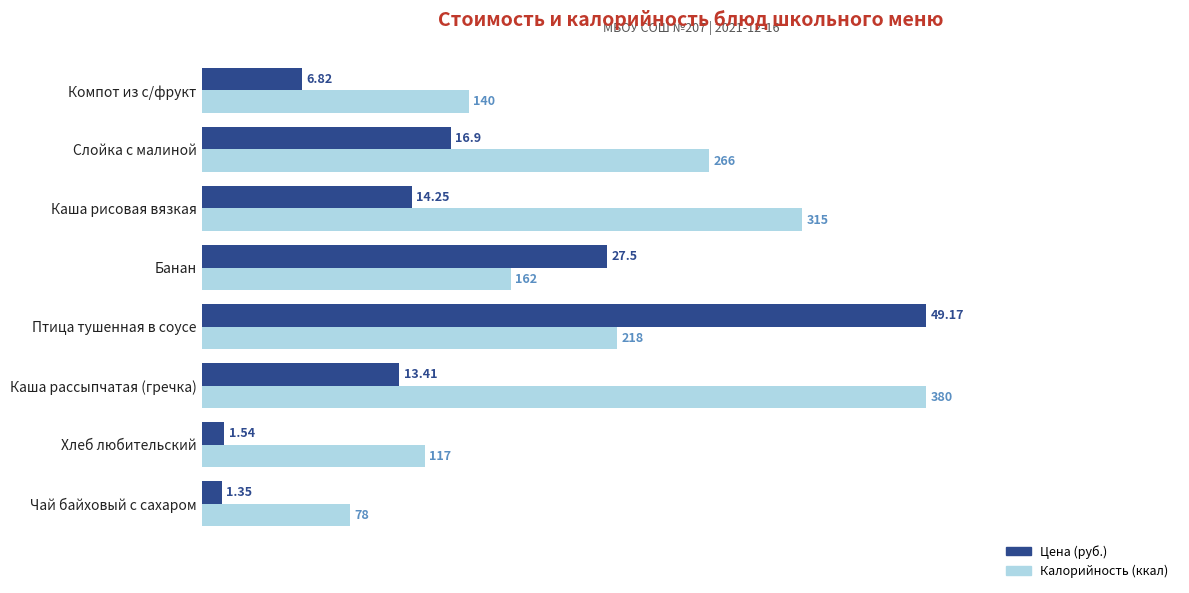

Is the value of Калорийность (ккал) at Каша рисовая вязкая greater than the value of Цена (руб.) at Каша рассыпчатая (гречка)?

Yes